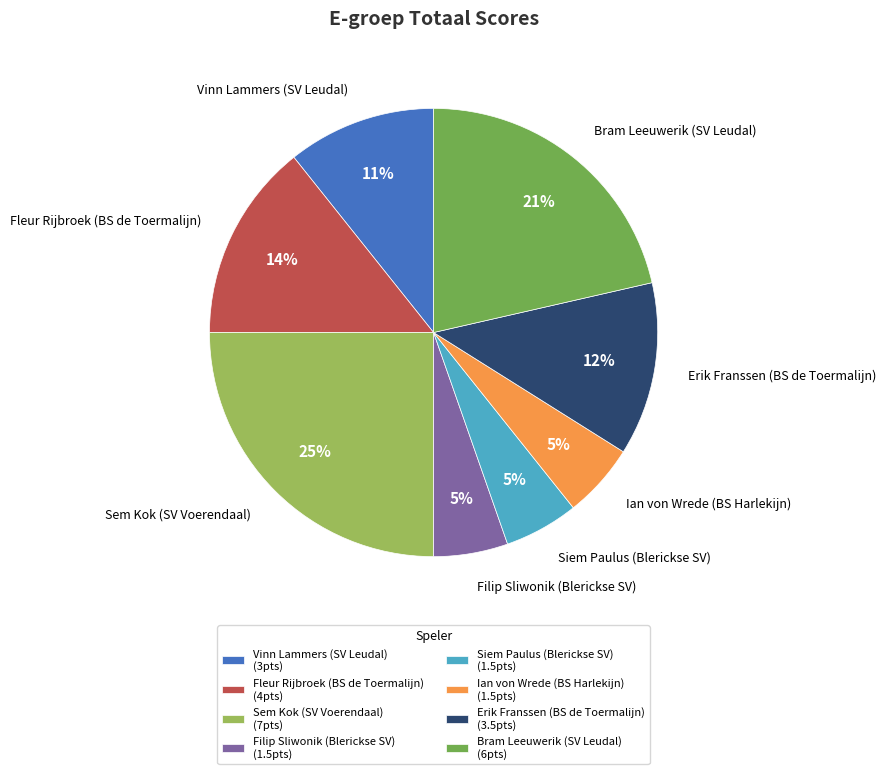

Between Erik Franssen (BS de Toermalijn) and Sem Kok (SV Voerendaal), which is larger?

Sem Kok (SV Voerendaal)